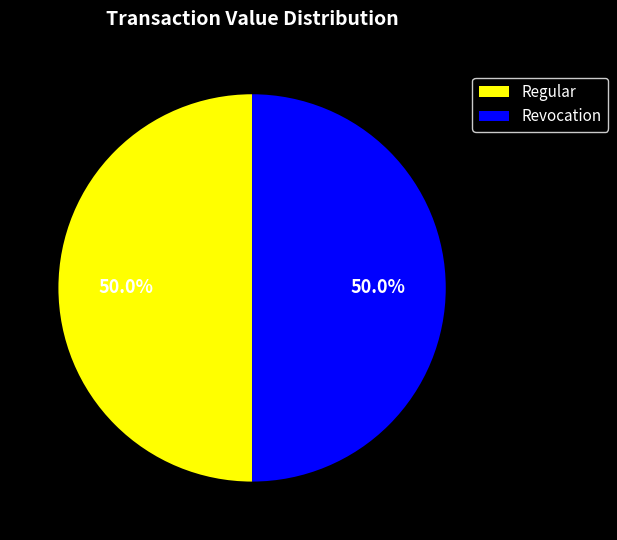

Combined, what portion of the pie is Regular and Revocation?

100.0%